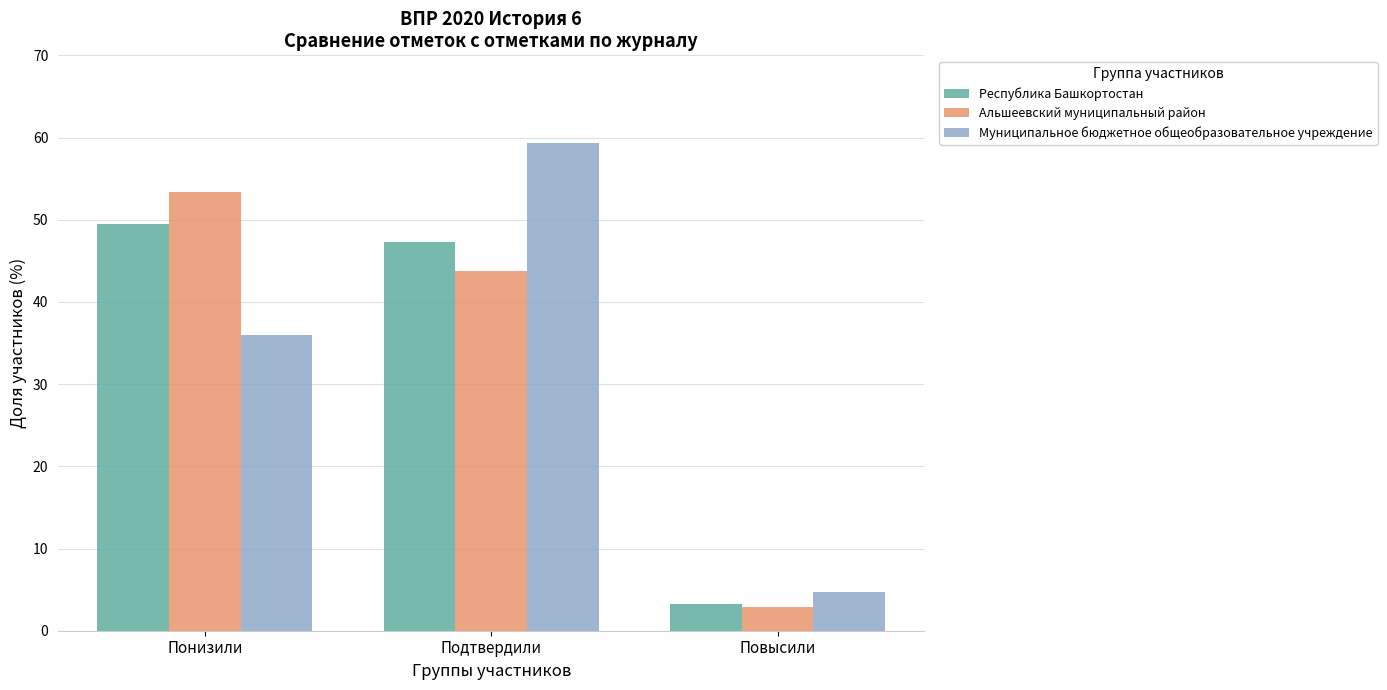

Does the chart contain stacked bars?

No